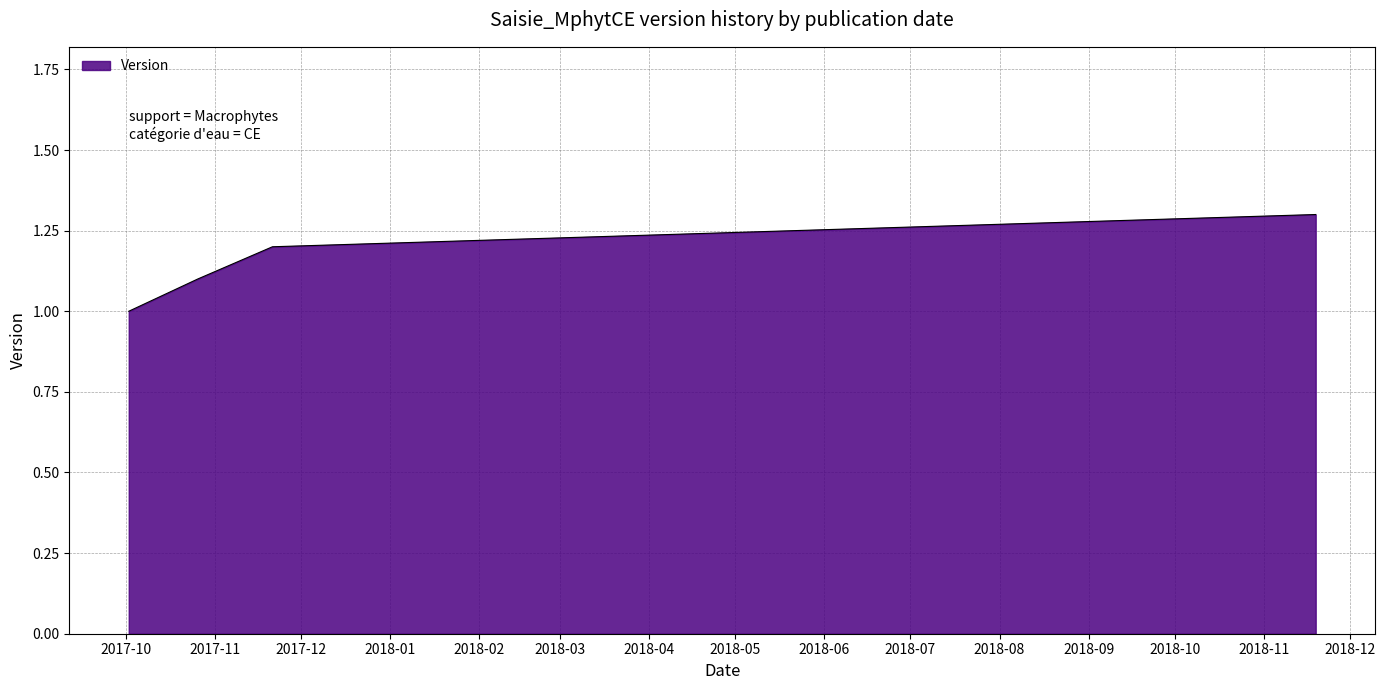

What is the difference between the maximum and minimum values?

0.3